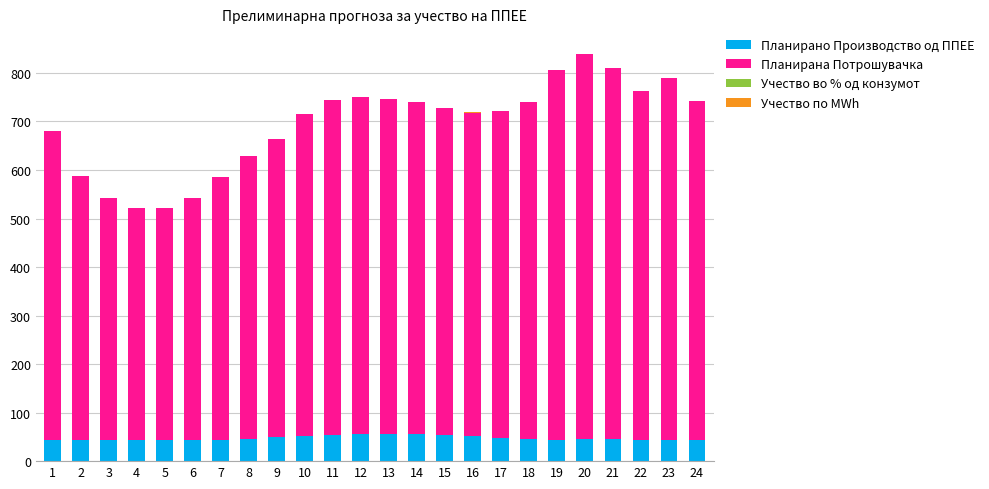

What is the value of the Планирано Производство од ППЕЕ bar at the 1st from the left?

44.2